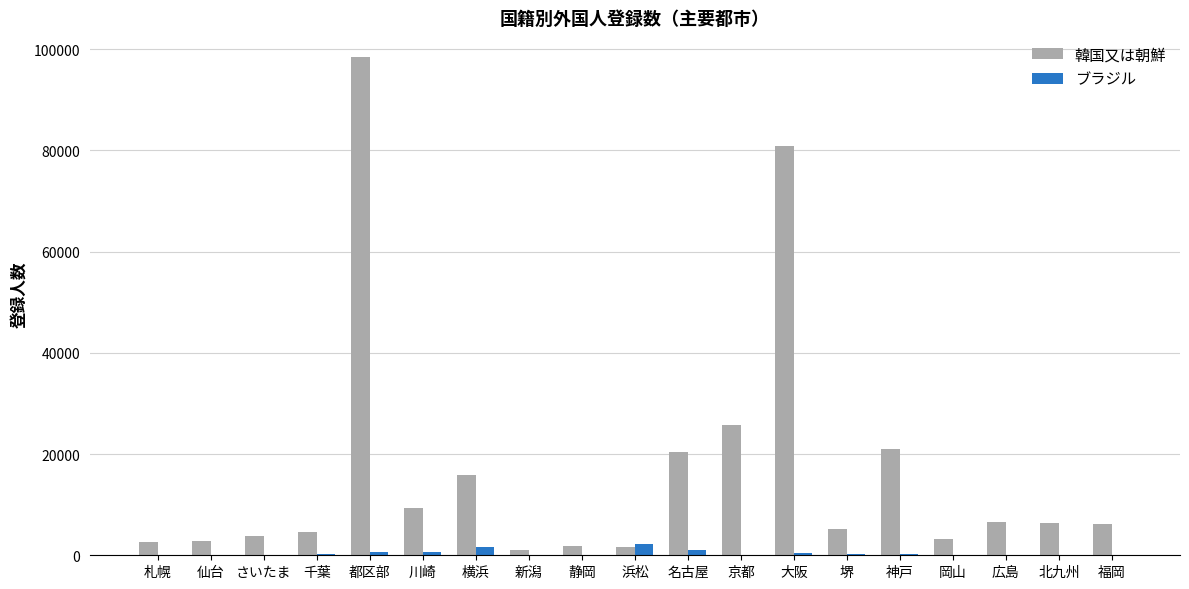

What is the sum of all 韓国又は朝鮮 values?

317816